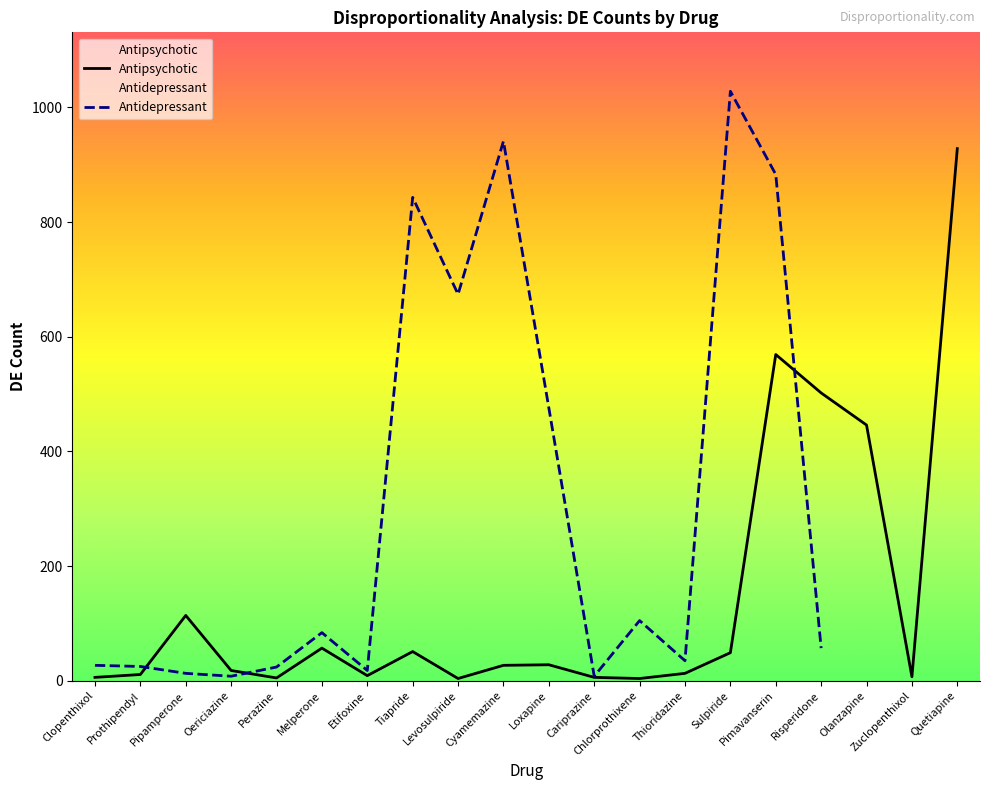

List the series in order of their peak value, lowest first.

Antipsychotic, Antidepressant